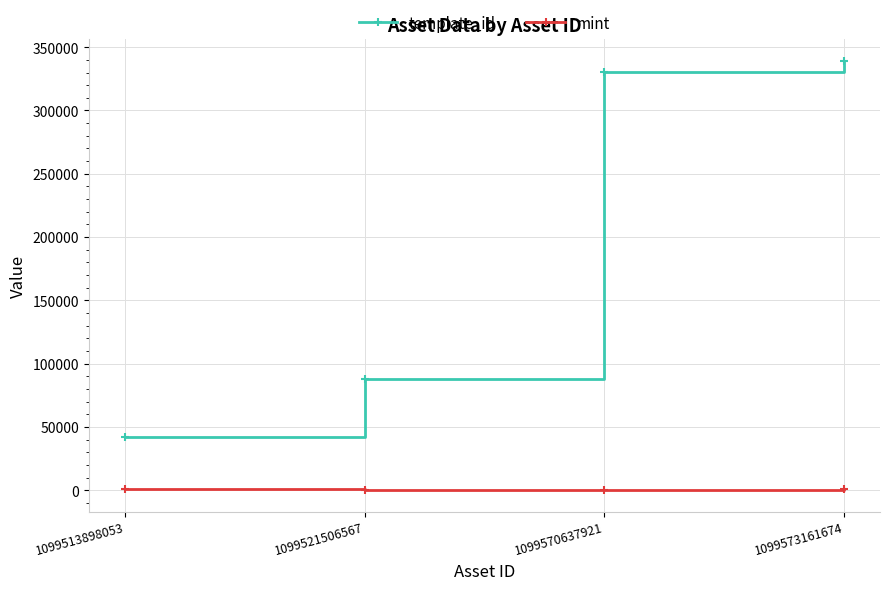

Does the chart display data point markers on the line(s)?

Yes